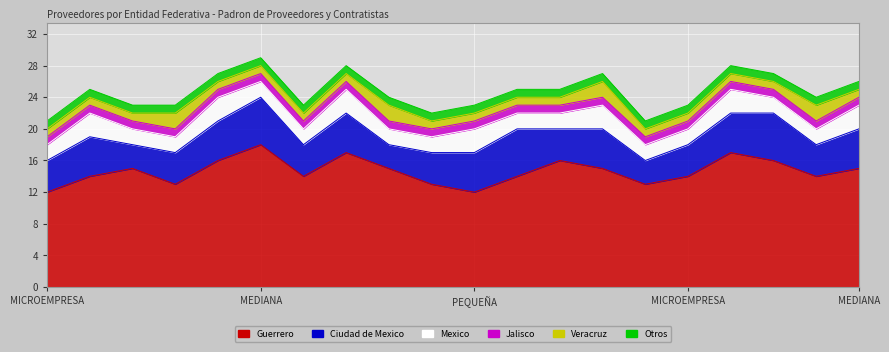

True or false: Ciudad de Mexico and Guerrero cross at least once.

False